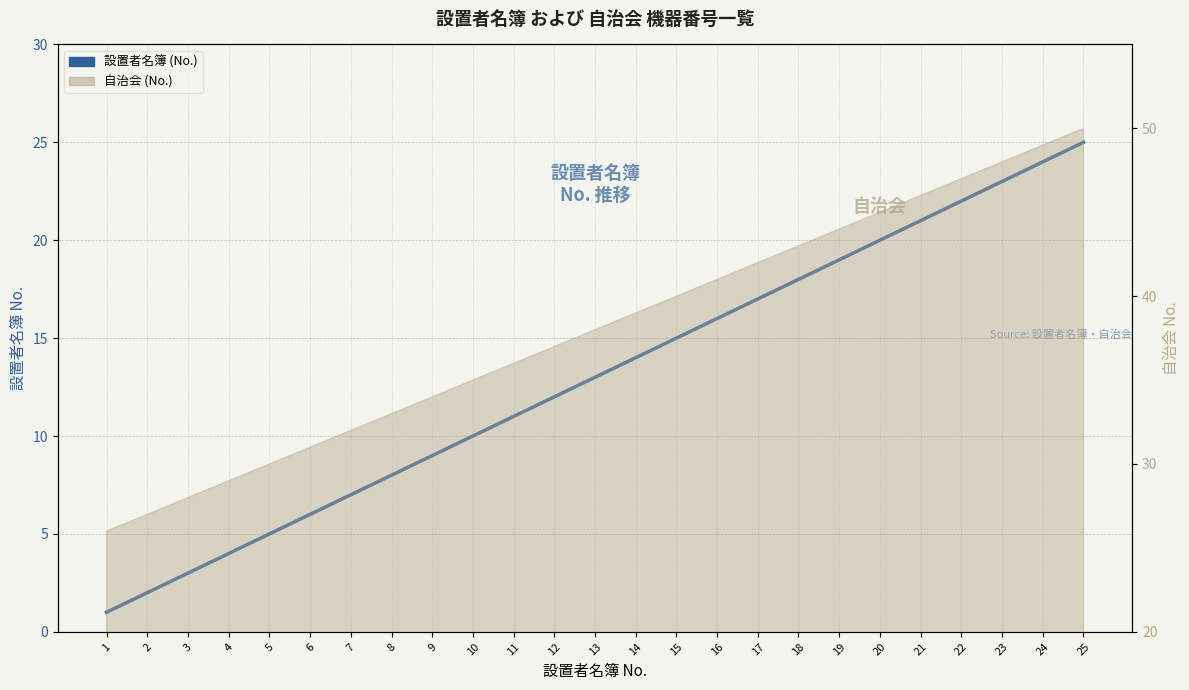

Which label corresponds to the smallest value in the chart?

1